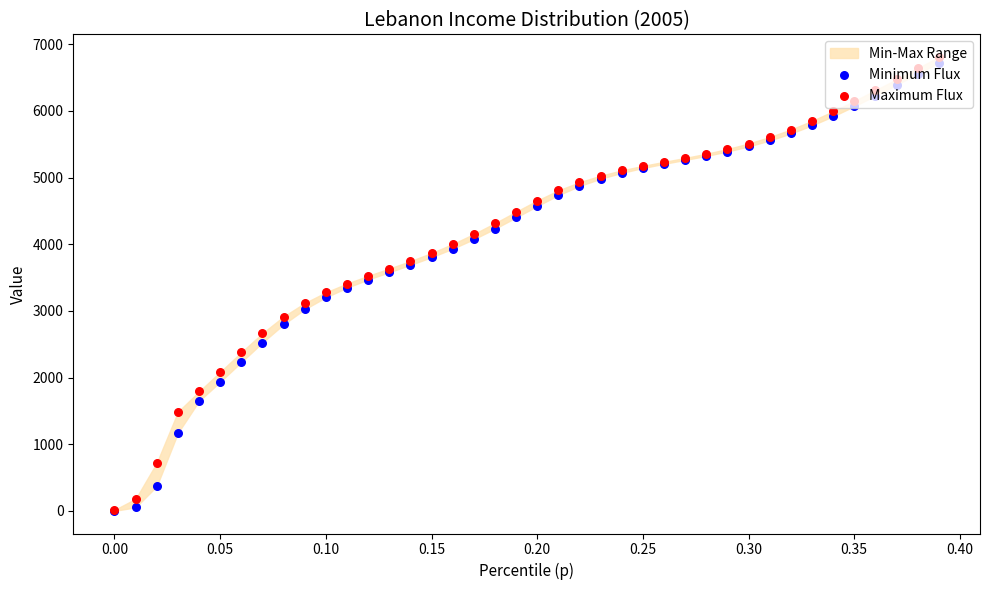

Is the value of Maximum Flux at 34 greater than the value of Minimum Flux at 28?

Yes